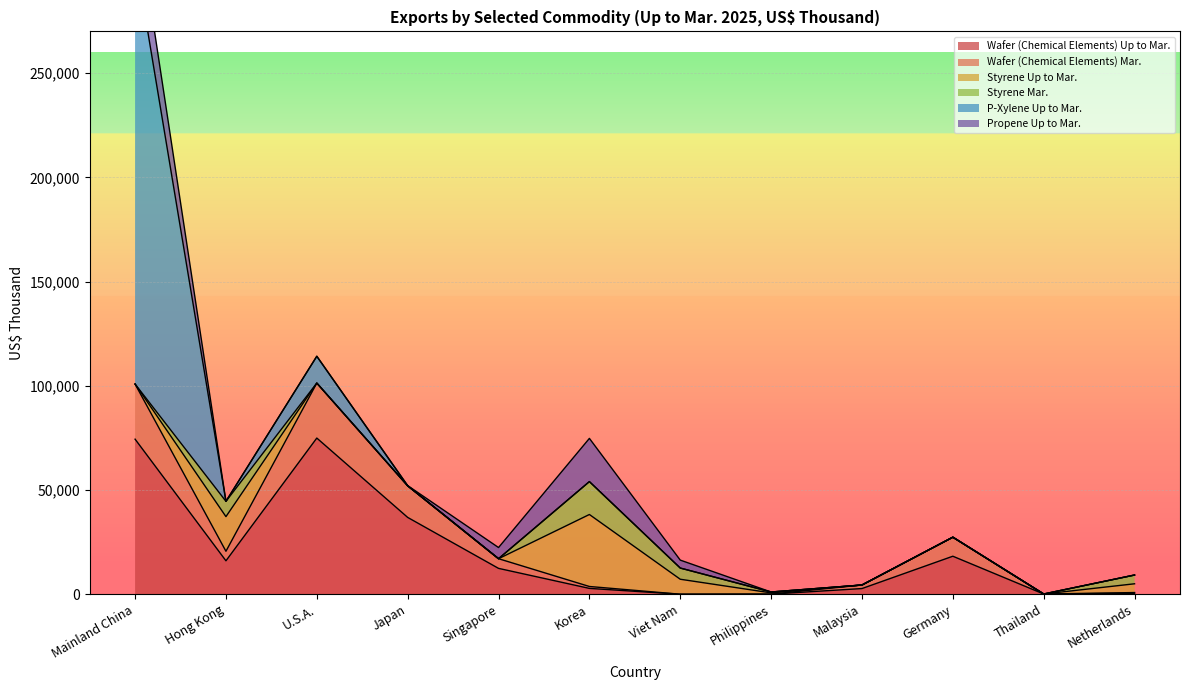

Where does the Wafer (Chemical Elements) Mar. series first go above 4572?

Mainland China